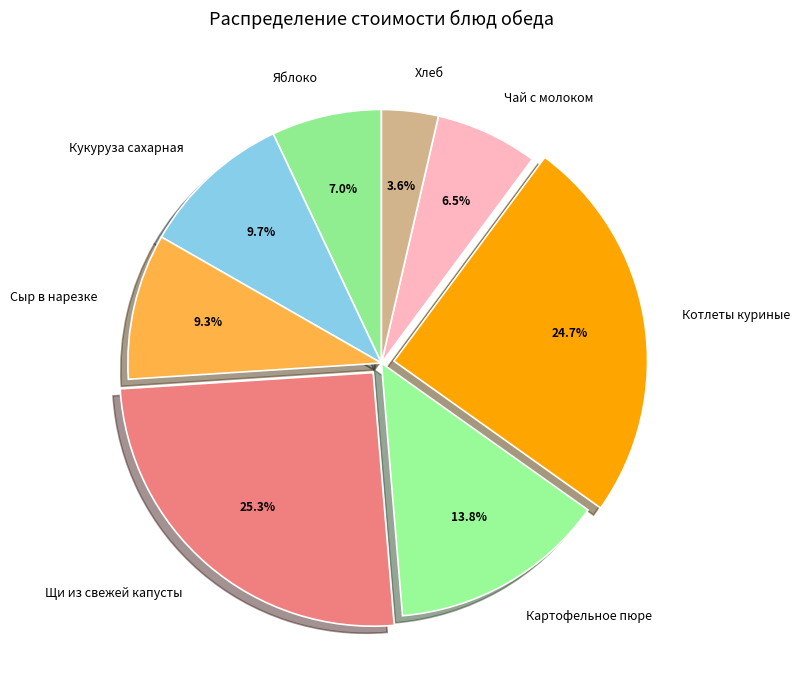

What percentage is NOT represented by Кукуруза сахарная?

90.3%